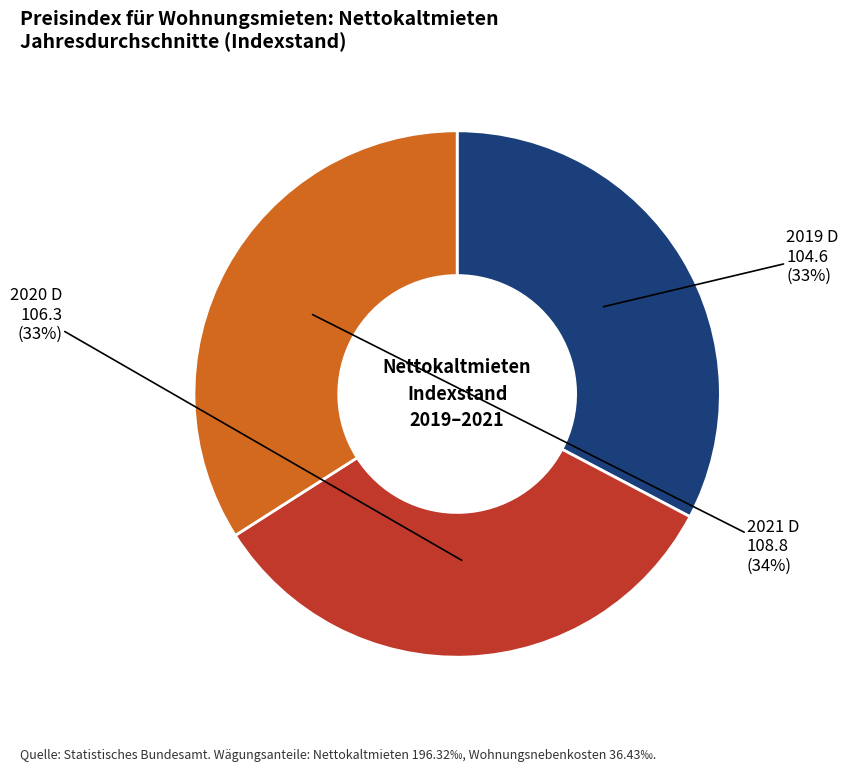

Is there any slice that represents more than half of the pie?

No